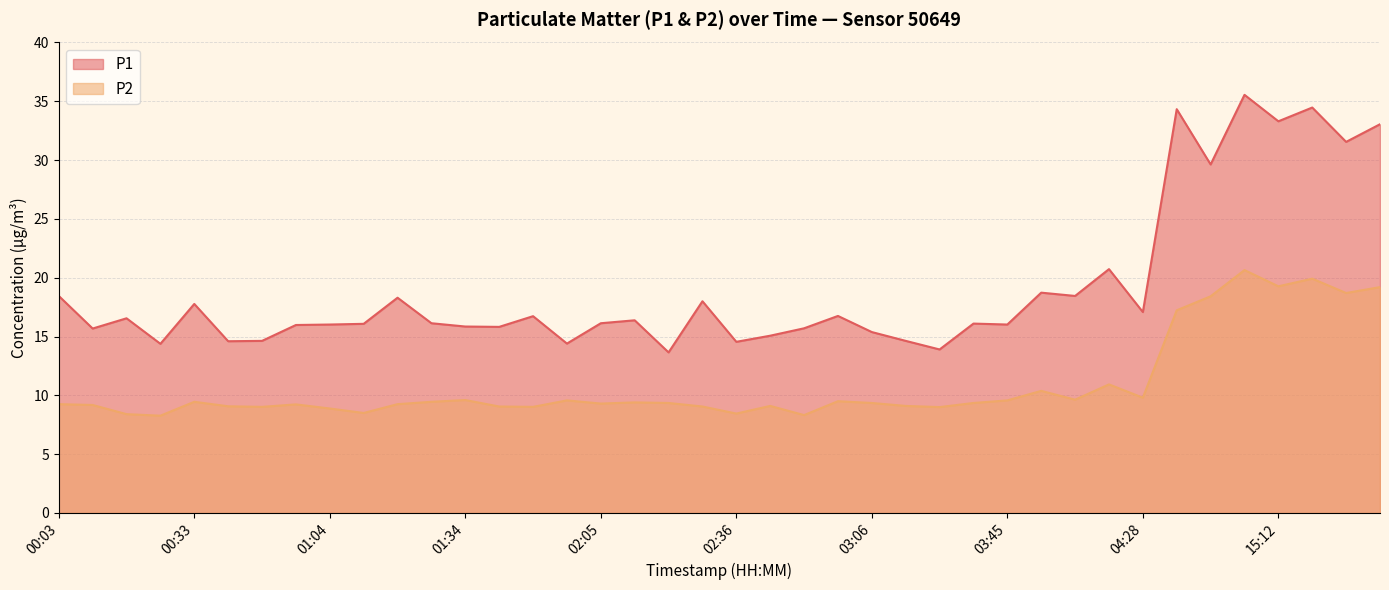

What is the spread (max minus min) of values at 01:50?

7.7